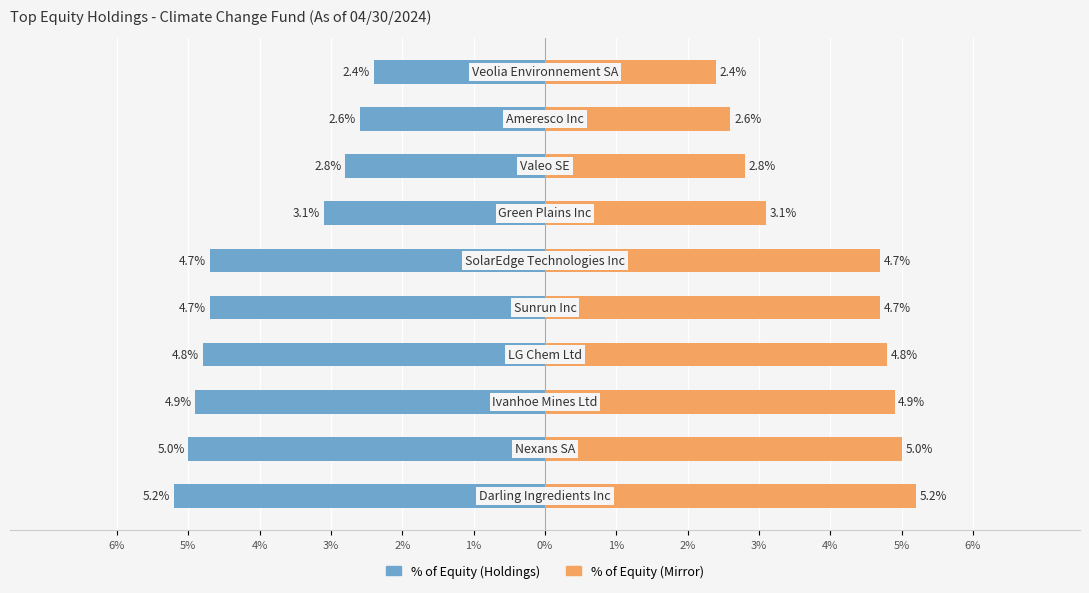

What is the average value of the % of Equity (Left) series?

-4.0